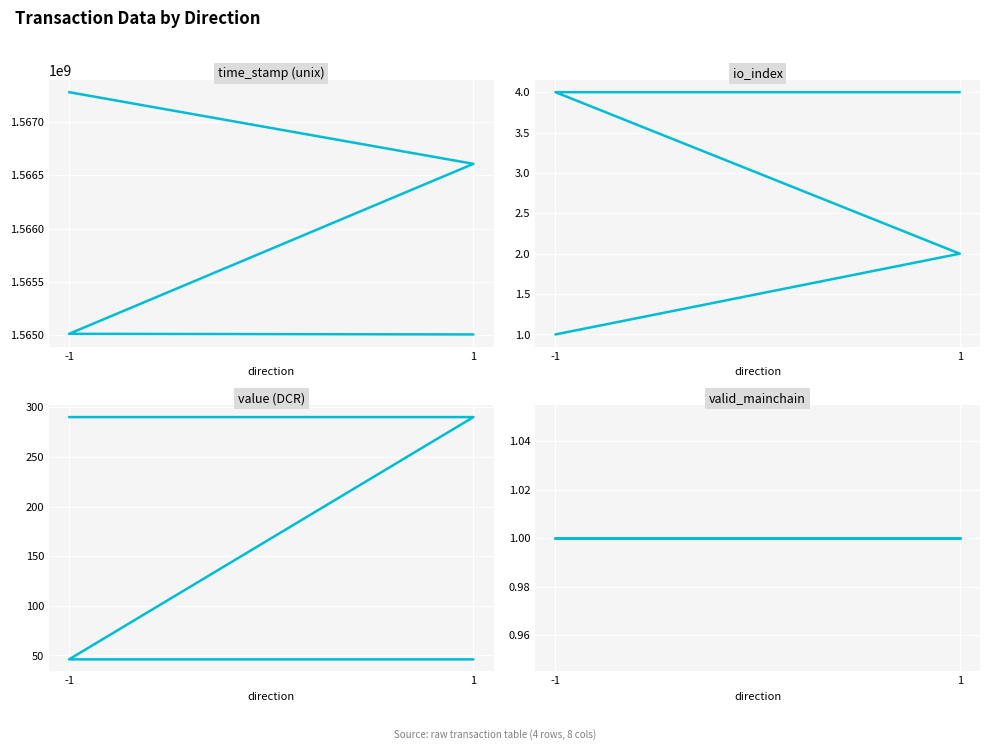

What is the value of the io_index point at the 4th from the left?

4.0